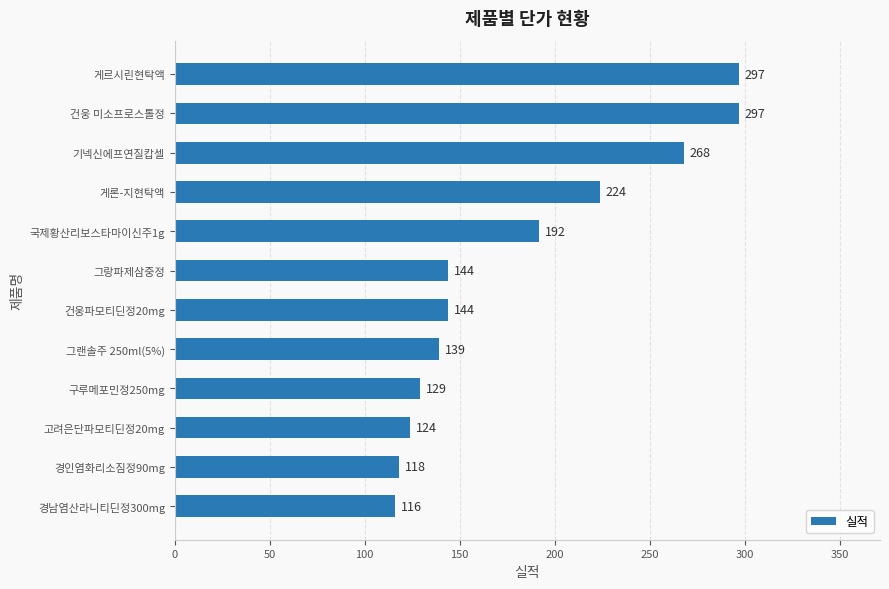

Reading bottom to top, transcribe all the data shown in this chart.

경남염산라니티딘정300mg=116	경인염화리소짐정90mg=118	고려은단파모티딘정20mg=124	구루메포민정250mg=129	그랜솔주 250ml(5%)=139	건웅파모티딘정20mg=144	그랑파제삼중정=144	국제황산리보스타마이신주1g=192	게론-지현탁액=224	기넥신에프연질캅셀=268	건웅 미소프로스톨정=297	게르시린현탁액=297